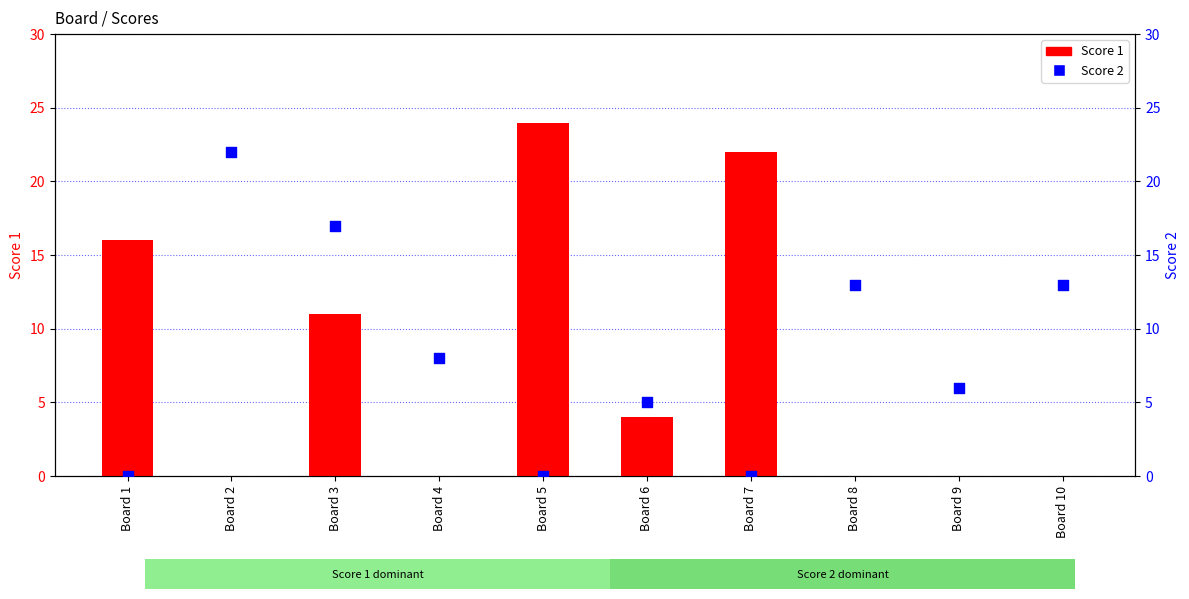

Which series reaches the minimum Y coordinate?

Score 1